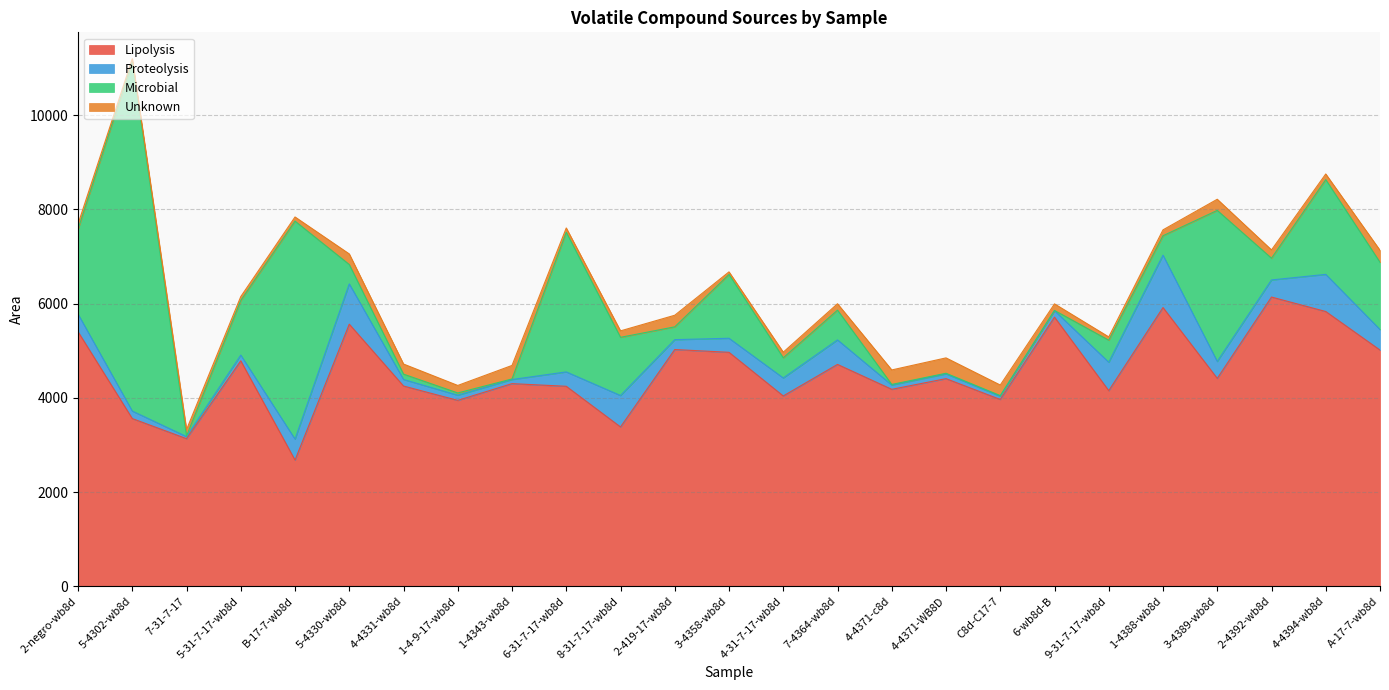

Reading right to left, transcribe all the data shown in this chart.

Lipolysis: 5014.1	5832.1	6139.2	4412.9	5916.1	4152.2	5712.0	3965.5	4407.3	4180.4	4709.4	4039.7	4965.8	5025.1	3381.8	4244.9	4301.3	3946.0	4250.7	5563.4	2678.8	4785.1	3133.4	3560.0	5403.6
Proteolysis: 435.8	788.3	363.0	359.8	1111.6	603.1	138.2	69.6	101.8	91.3	520.1	381.8	298.7	209.8	667.3	305.5	87.3	110.0	138.6	854.8	444.3	121.6	44.5	159.5	374.5
Microbial: 1427.5	2010.5	461.5	3205.8	412.9	467.9	5.0	12.2	12.4	12.6	631.6	428.3	1353.6	271.9	1235.0	2964.3	12.5	47.6	113.6	411.4	4627.3	1160.0	14.0	7421.6	1800.6
Unknown: 254.5	120.5	175.7	236.3	124.7	70.0	139.1	224.4	326.3	307.4	135.8	119.2	55.8	246.1	137.1	90.7	286.5	159.3	214.3	224.6	88.4	82.5	133.7	56.5	110.1